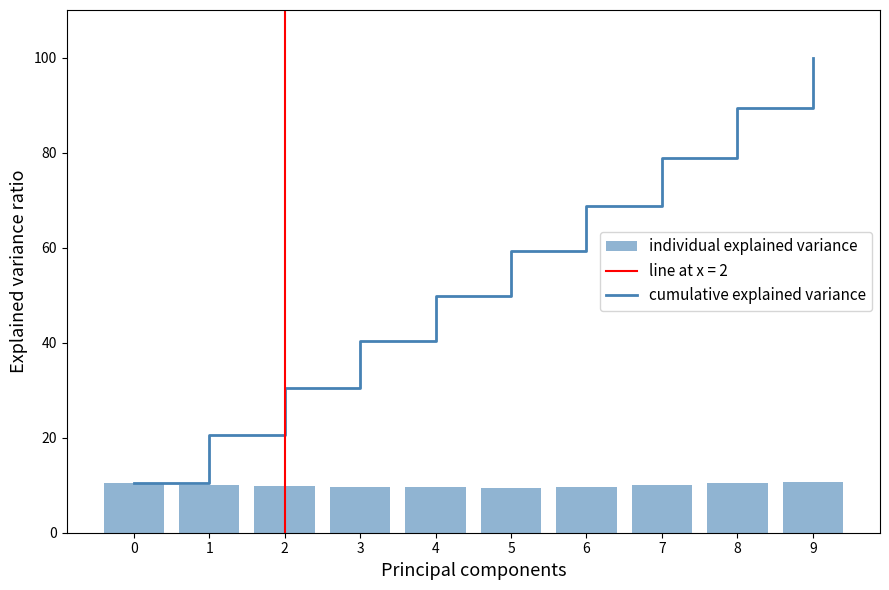

What is the value of the cumulative explained variance bar at the 2nd from the left?

20.6